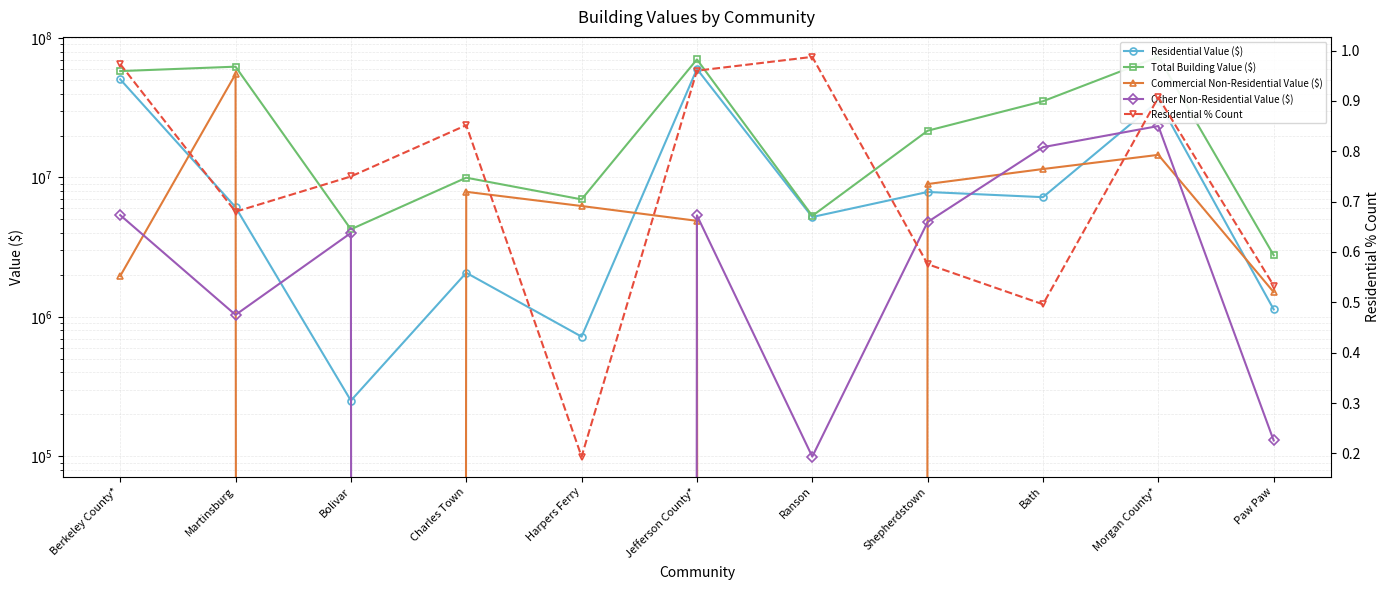

Reading left to right, what are all the values shown in this chart?

Residential Value ($): 50593020.0	6124055.0	251200.0	2073200.0	721900.0	60021910.0	5205670.0	7872600.0	7225600.0	35346698.0	1133100.0
Total Building Value ($): 57930840.0	62324355.0	4251200.0	9965900.0	6964599.0	70260080.0	5305240.0	21641390.0	35223900.0	73260708.0	2770400.0
Commercial Non-Residential Value ($): 1964900.0	55165600.0	0.0	7892700.0	6242699.0	4888800.0	0.0	8974570.0	11499100.0	14528000.0	1507300.0
Other Non-Residential Value ($): 5372920.0	1034700.0	4000000.0	0.0	0.0	5349370.0	99570.0	4794220.0	16499200.0	23386010.0	130000.0
Residential % Count: 1.0	0.7	0.8	0.9	0.2	1.0	1.0	0.6	0.5	0.9	0.5